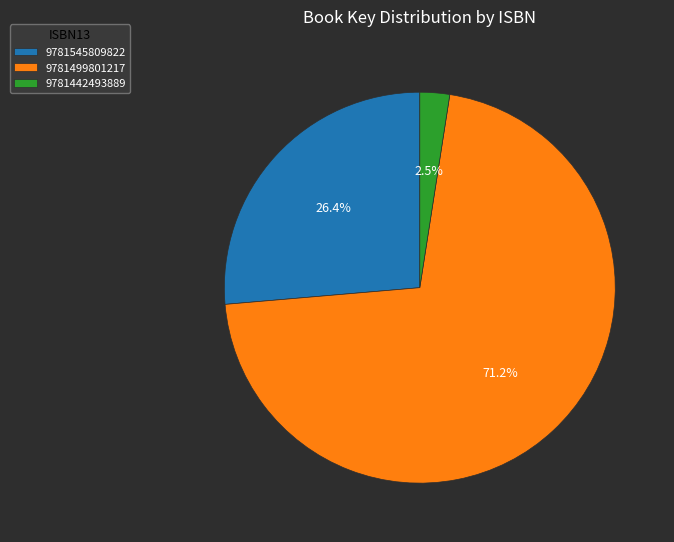

What percentage is the 9781499801217 slice, to the nearest percent?

71%